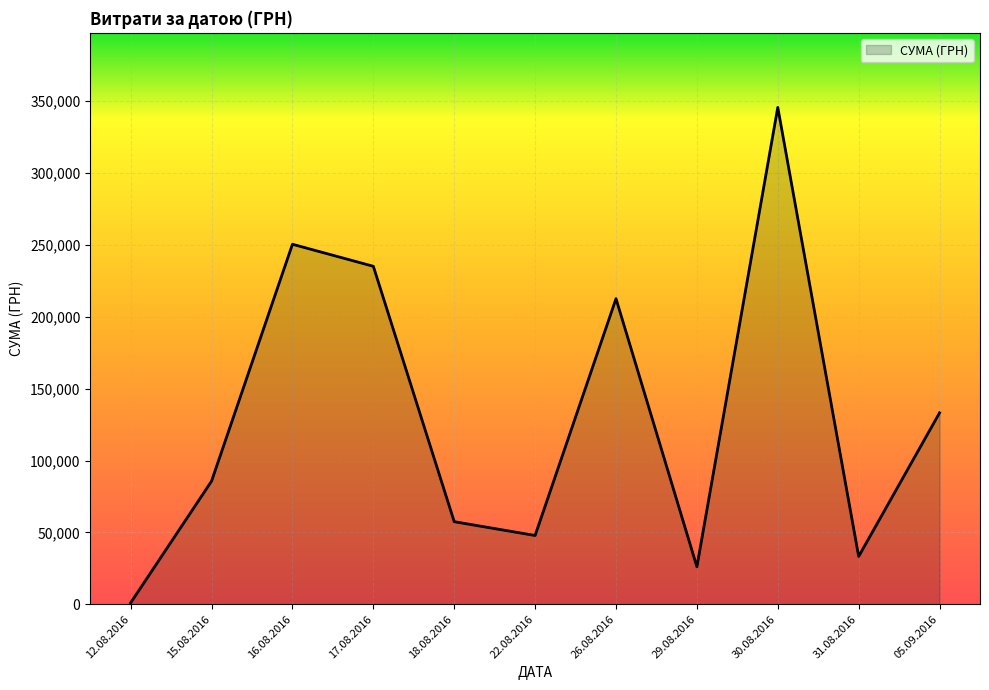

What is the greatest value displayed?

345687.3